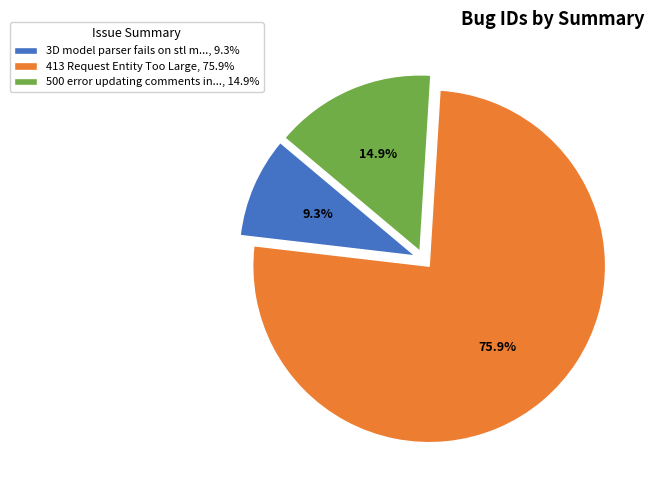

Which slice is the smallest?

3D model parser fails on stl m..., 9.3%